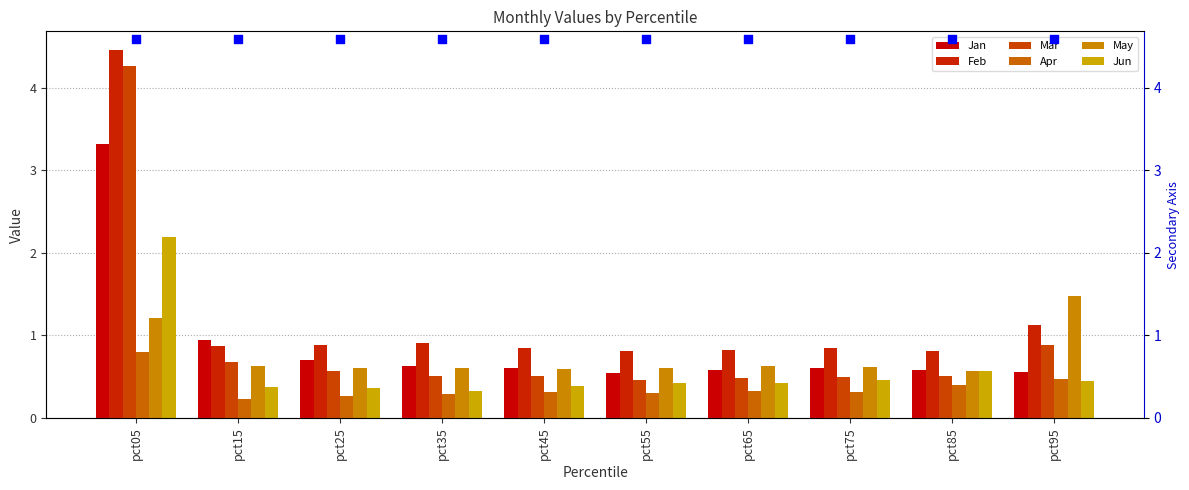

Which series contains the lowest Y value?

Apr